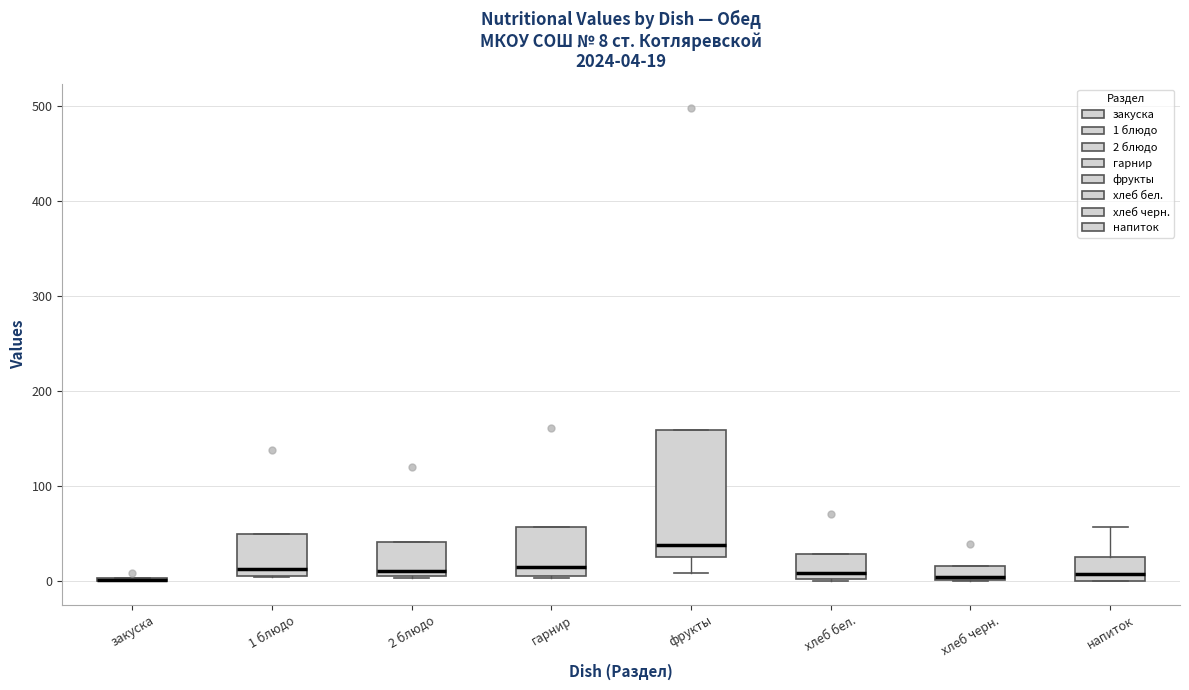

Comparing the boxes themselves (not the whiskers), which one is the tallest?

фрукты